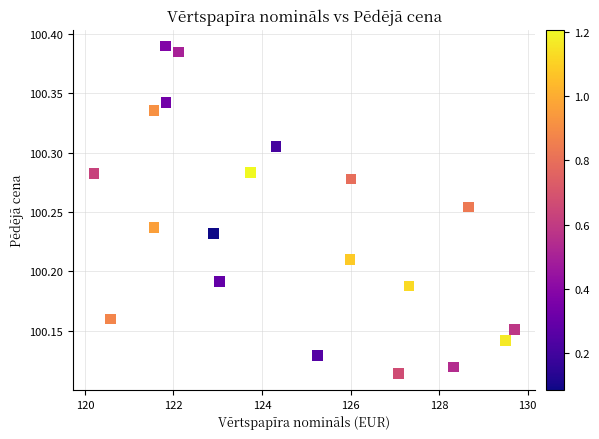

What is the range of Y values (max minus min)?

0.3